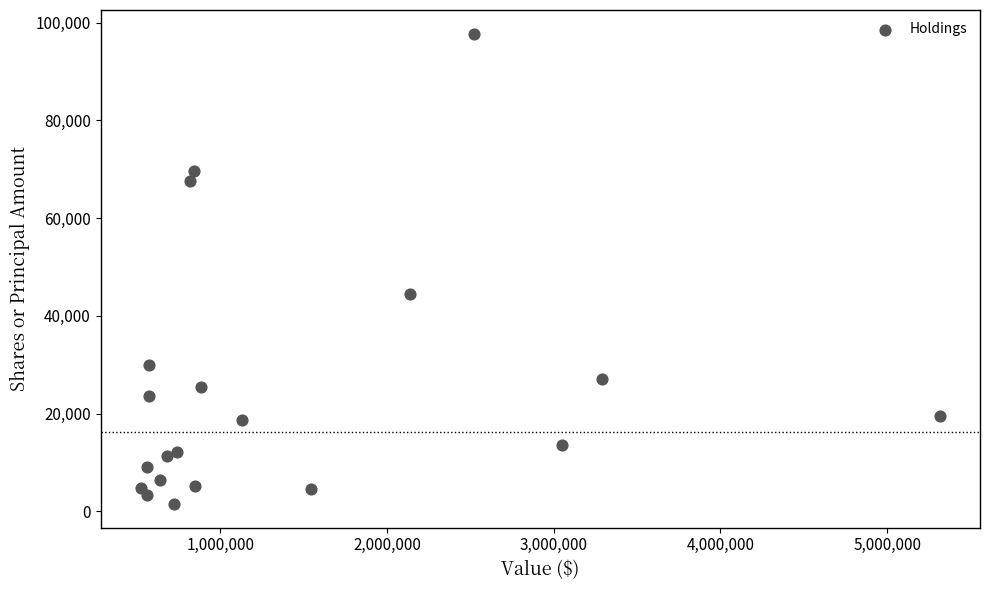

What Y value in the scatter plot is closest to 49630?

44450